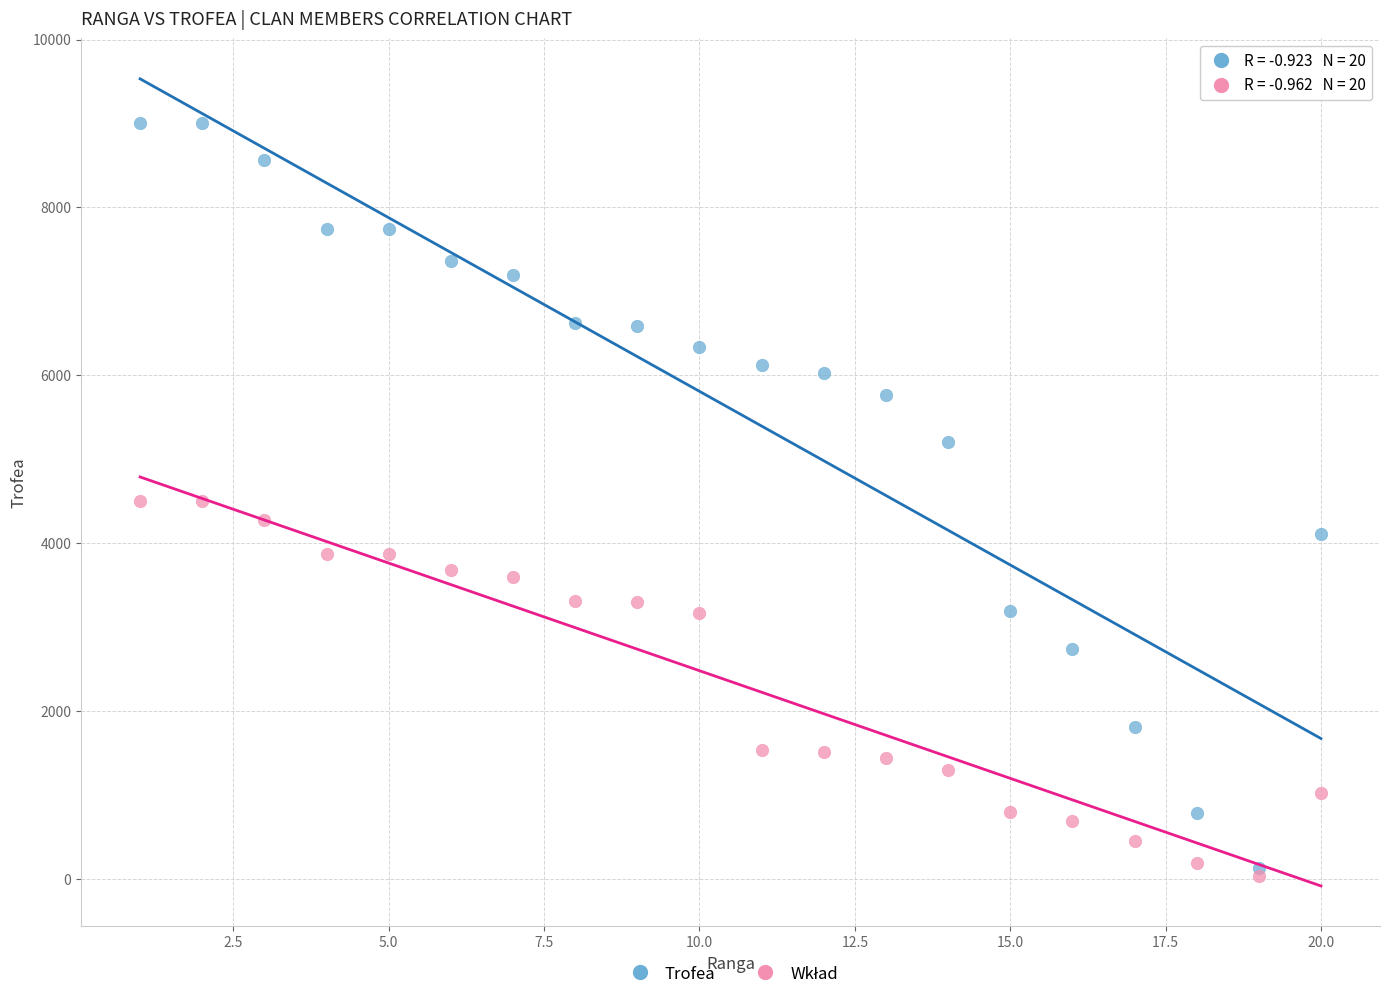

Which series reaches the maximum Y coordinate?

Trofea